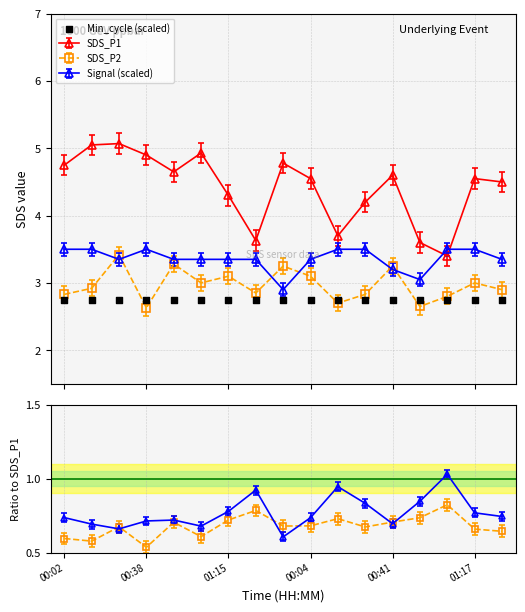

Which series contains the highest Y value?

SDS_P1